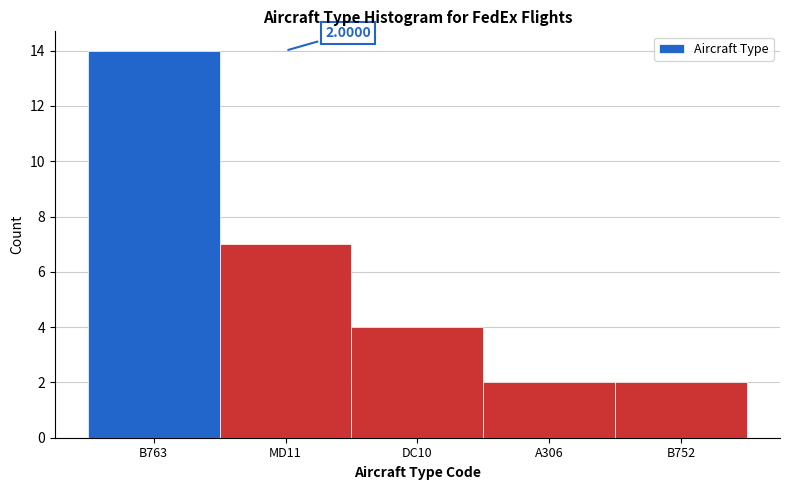

What is the sum of all values?

29